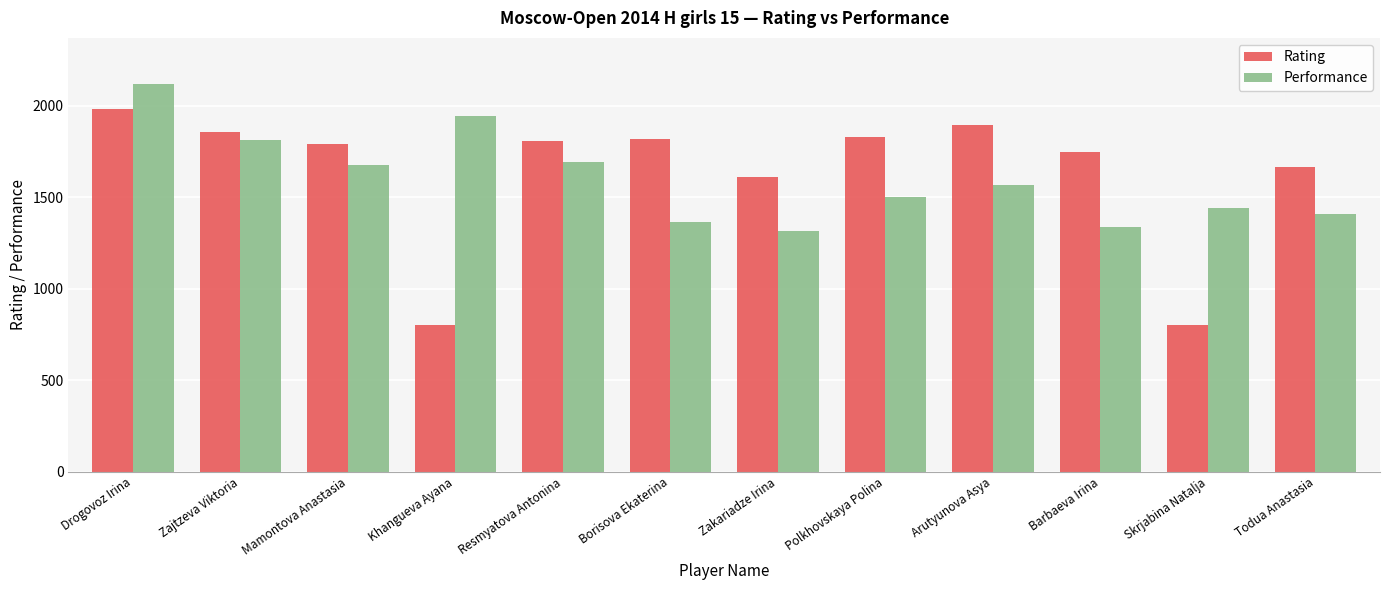

Between Drogovoz Irina and Todua Anastasia, which series saw the biggest shift?

Performance